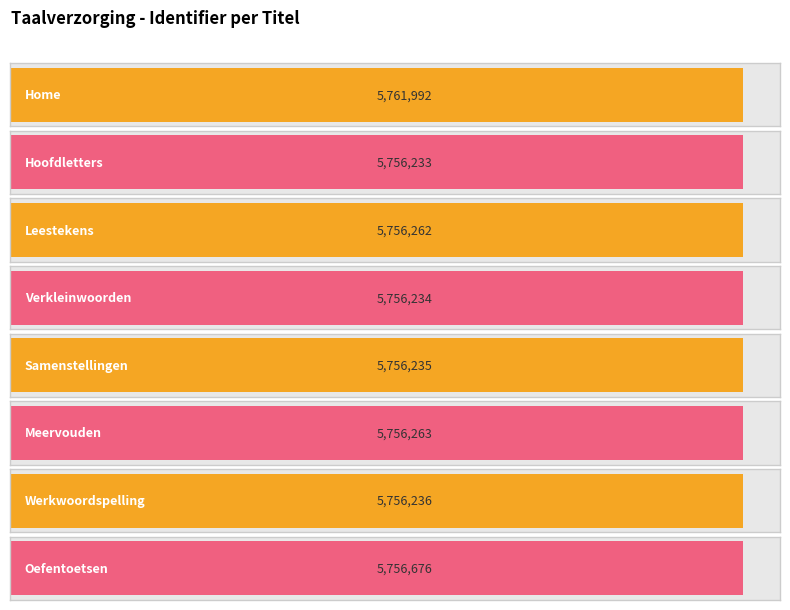

Are the bars horizontal?

Yes